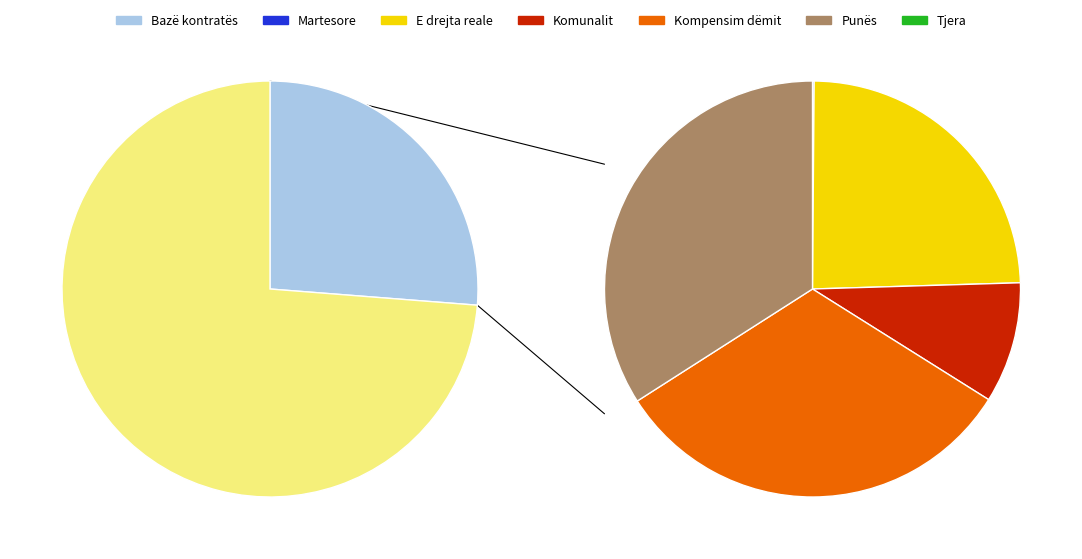

What is the total percentage of Kontestet nga e drejta reale and Kontestet e marrëdhënjeve martesore?

18.1%